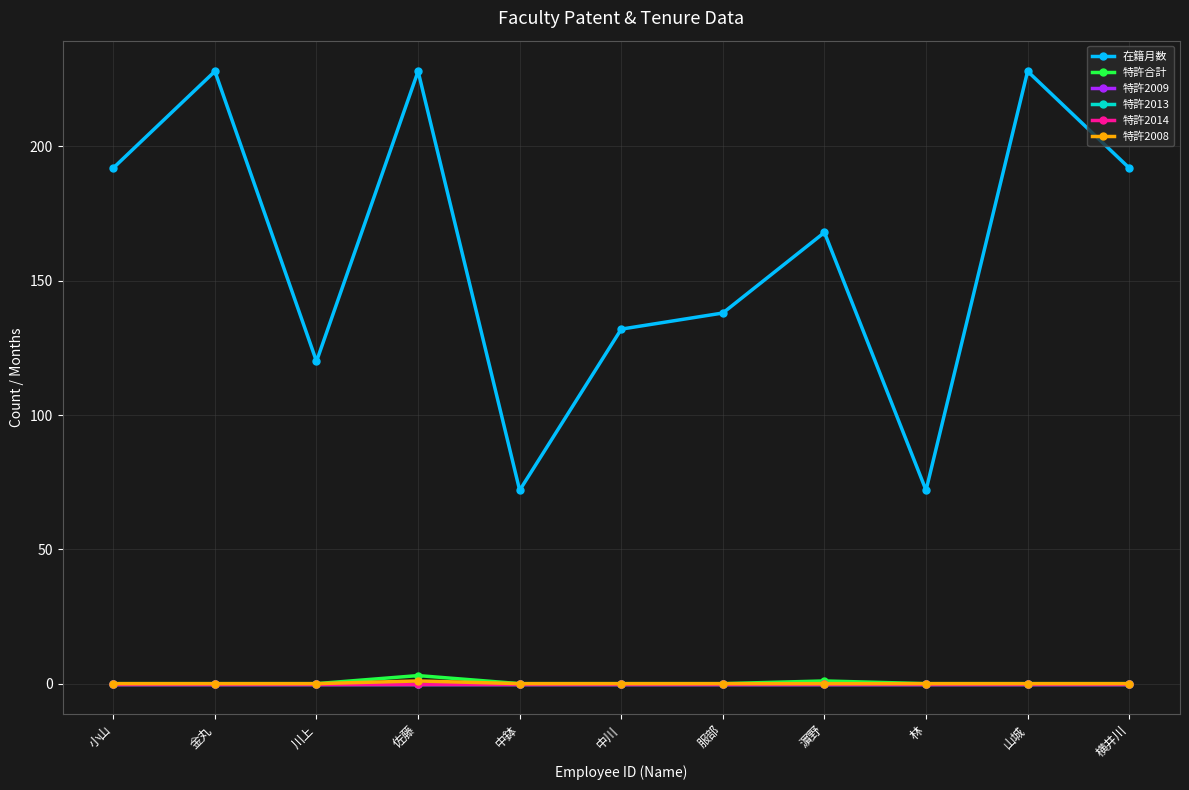

Is this an area chart (filled region under the line)?

No